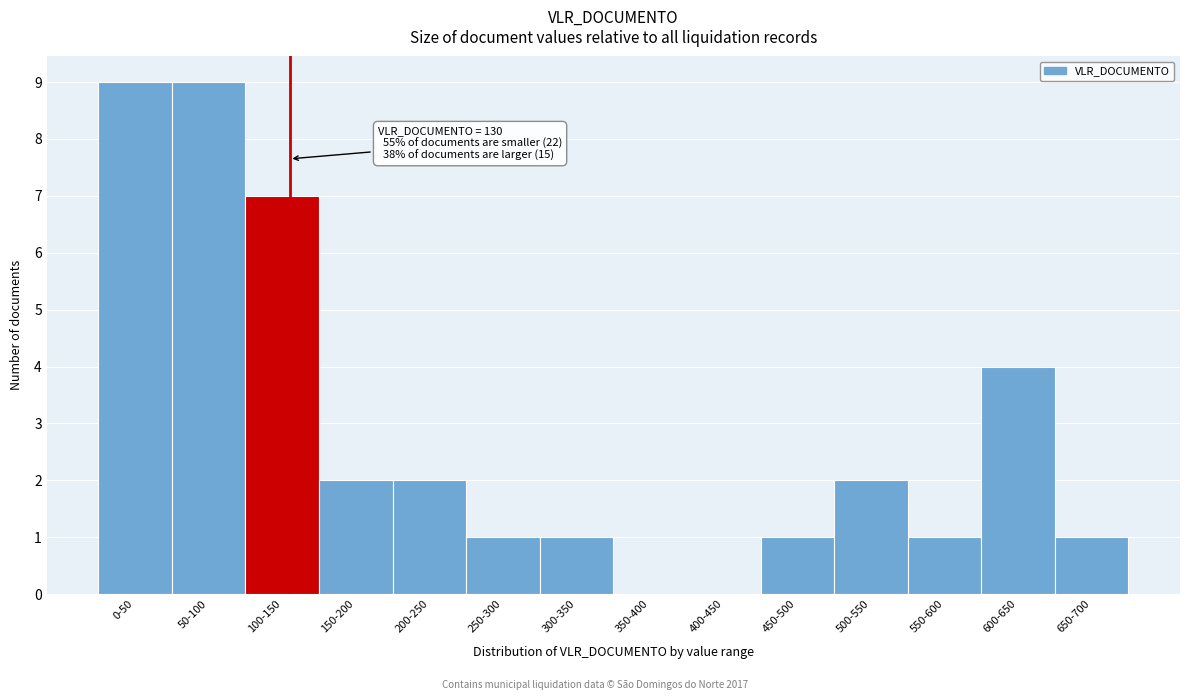

Reading right to left, extract all data points from this chart.

650-700=1	600-650=4	550-600=1	500-550=2	450-500=1	400-450=0	350-400=0	300-350=1	250-300=1	200-250=2	150-200=2	100-150=7	50-100=9	0-50=9